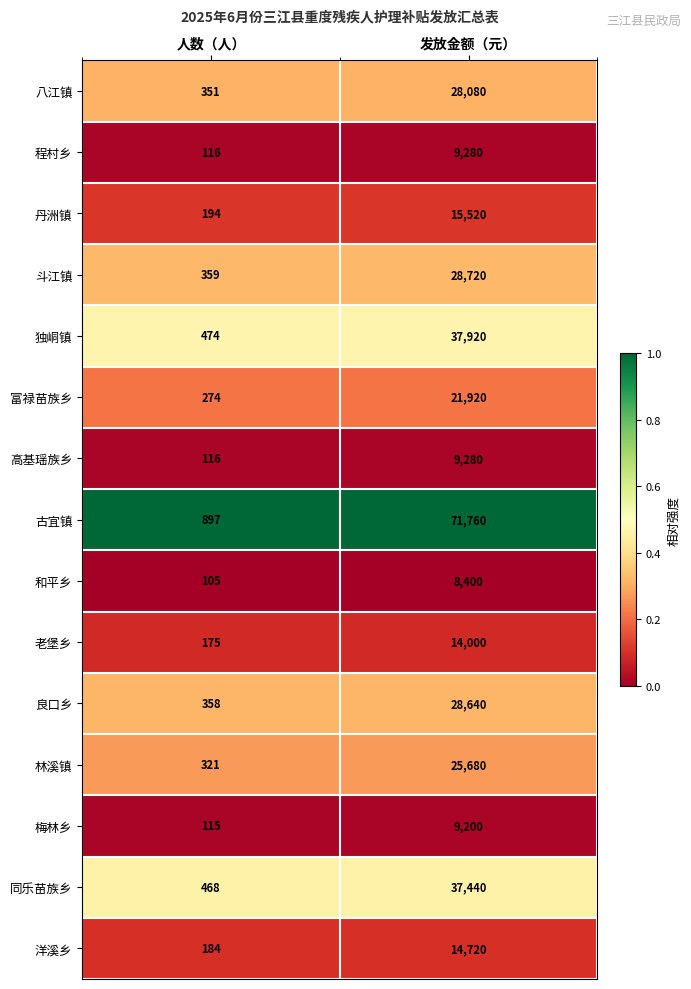

What is the spread (max minus min) of values at 人数（人）?

792